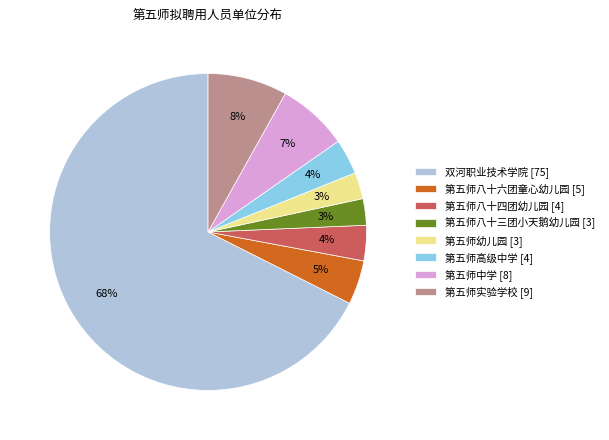

How many segments does this pie chart have?

8